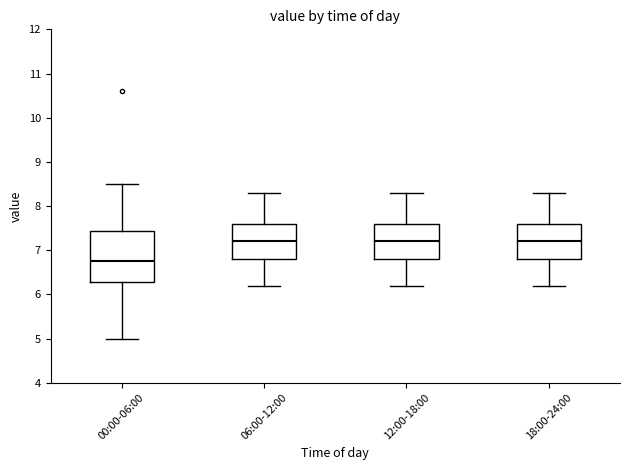

Reading left to right, transcribe this box plot: for each box, give where its median line is, the range the box spans, and where its two whiskers end, as read against the y-axis. The values are not printed on the chart, so give them approximately, as read against the axis.

00:00-06:00: median 6.8, box 6.3 to 7.4, whiskers 5.0 to 8.5
06:00-12:00: median 7.2, box 6.8 to 7.6, whiskers 6.2 to 8.3
12:00-18:00: median 7.2, box 6.8 to 7.6, whiskers 6.2 to 8.3
18:00-24:00: median 7.2, box 6.8 to 7.6, whiskers 6.2 to 8.3